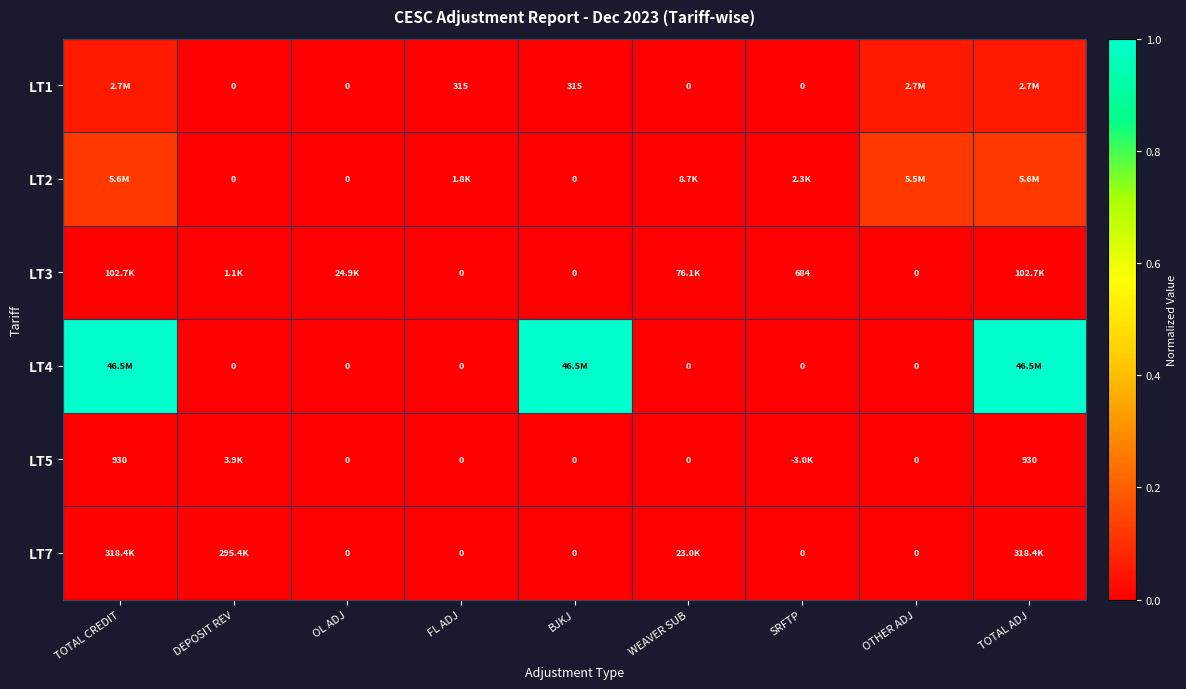

Between TOTAL CREDIT and FL ADJ, which series saw the biggest shift?

LT4